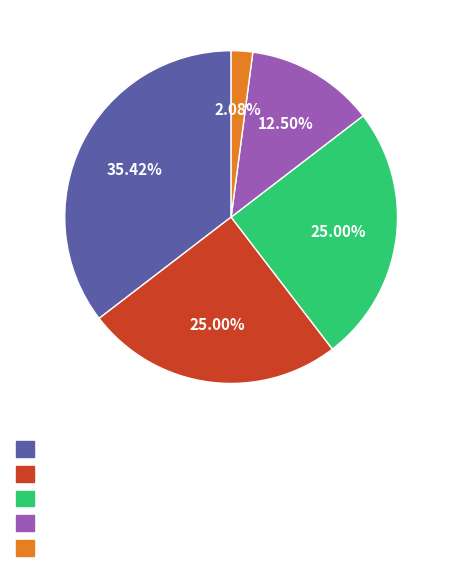

Does any single category account for the majority?

No